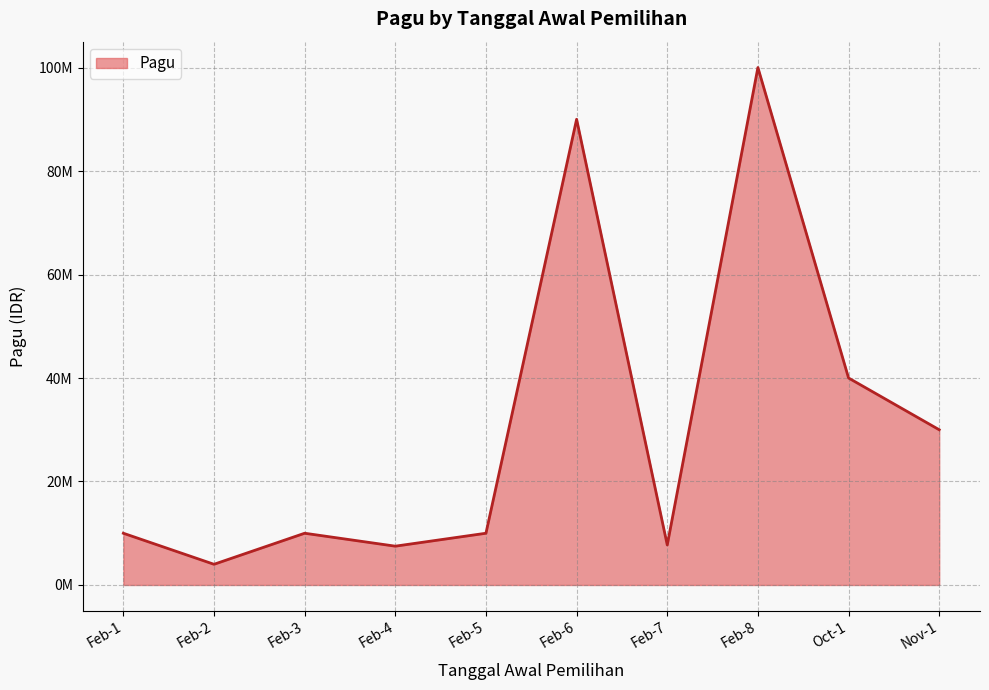

Does the chart display data point markers on the line(s)?

No